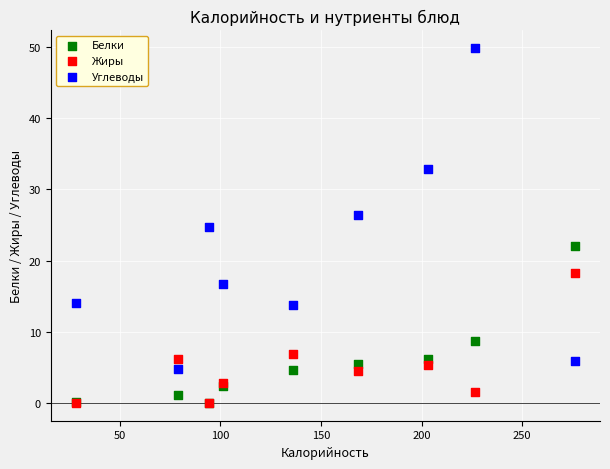

In the Белки series, what Y value is closest to 11?

8.8